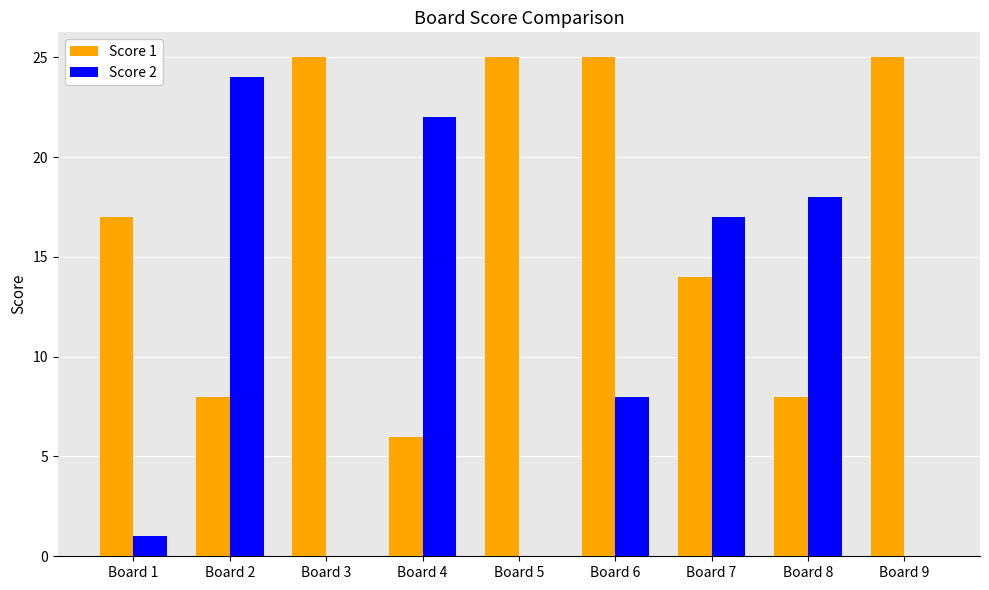

Which series has the widest spread of values?

Score 2